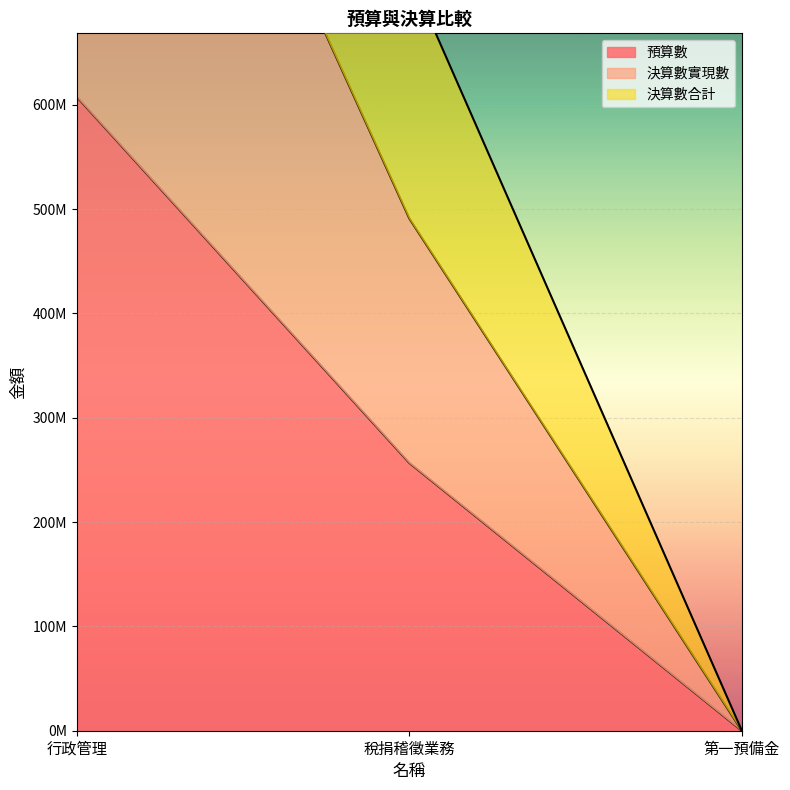

What is the sum of the 決算數實現數 values at 行政管理 and 稅捐稽徵業務?

2506377672